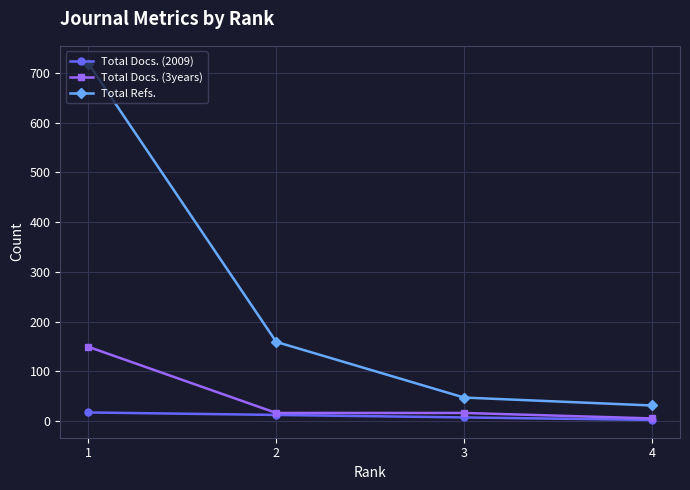

True or false: Total Docs. (2009) and Total Refs. cross at least once.

False